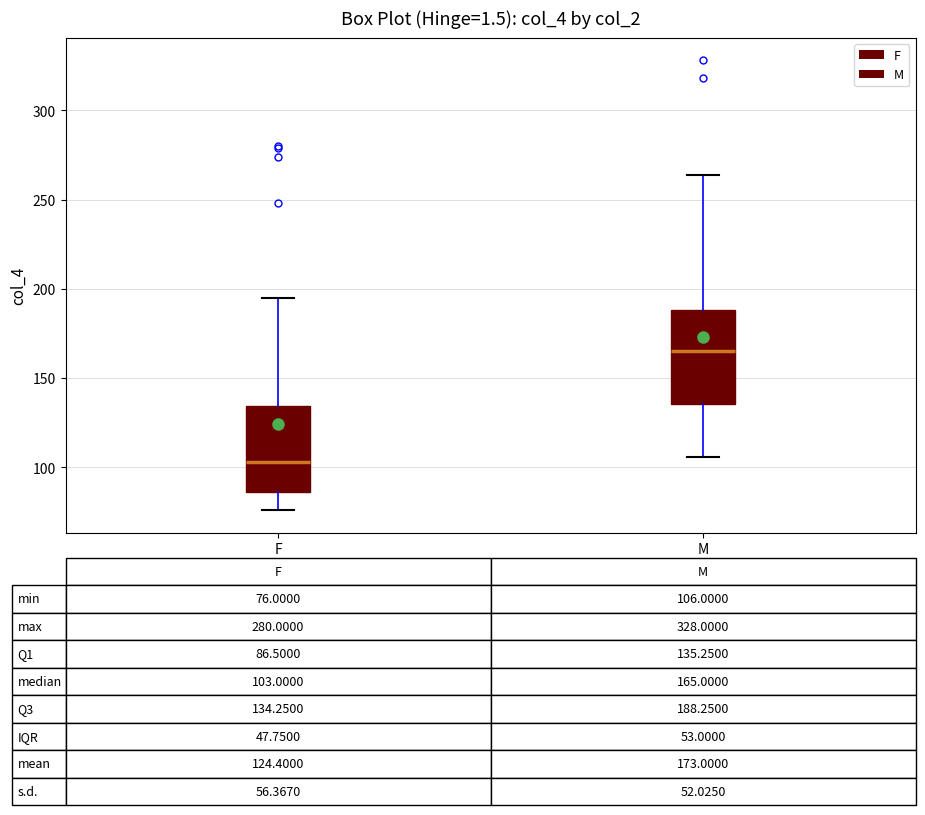

Which box has the highest median line?

M